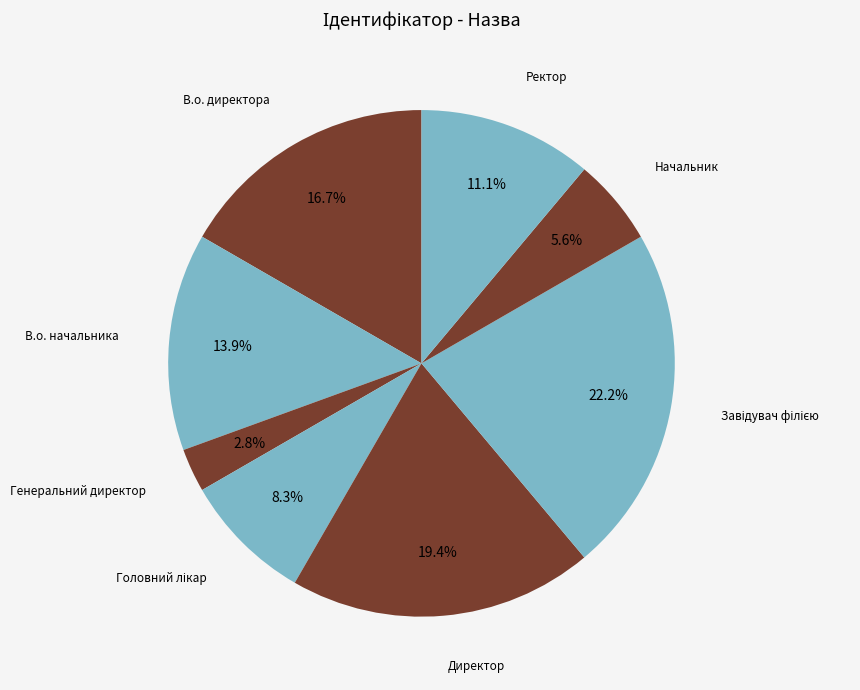

Is there any slice that represents more than half of the pie?

No